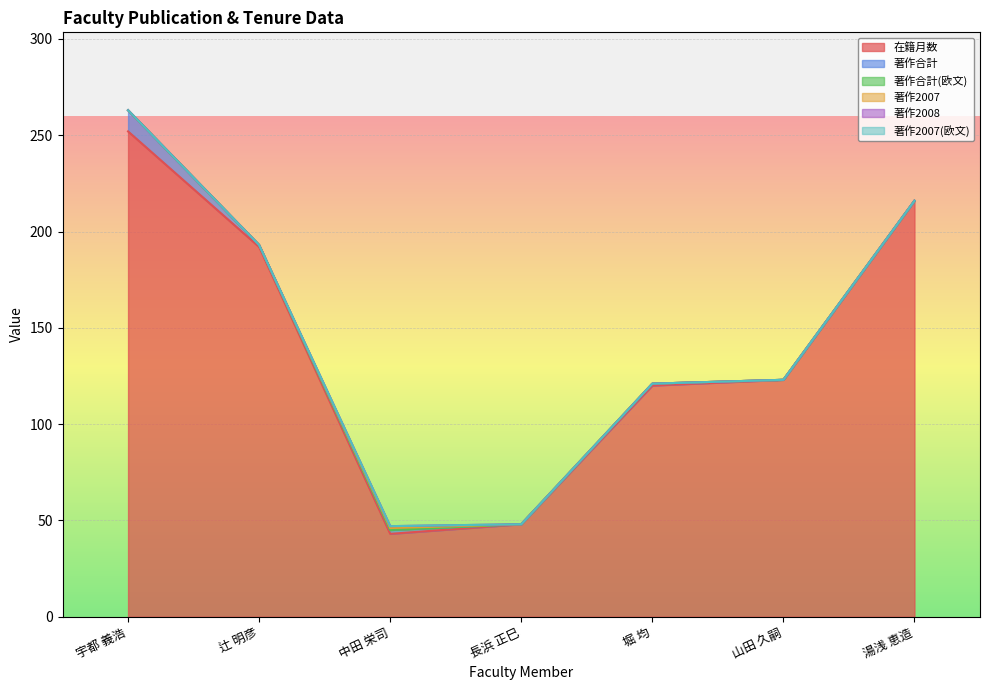

What are all the series names shown in the legend?

在籍月数, 著作合計, 著作合計(欧文), 著作2007, 著作2008, 著作2007(欧文)